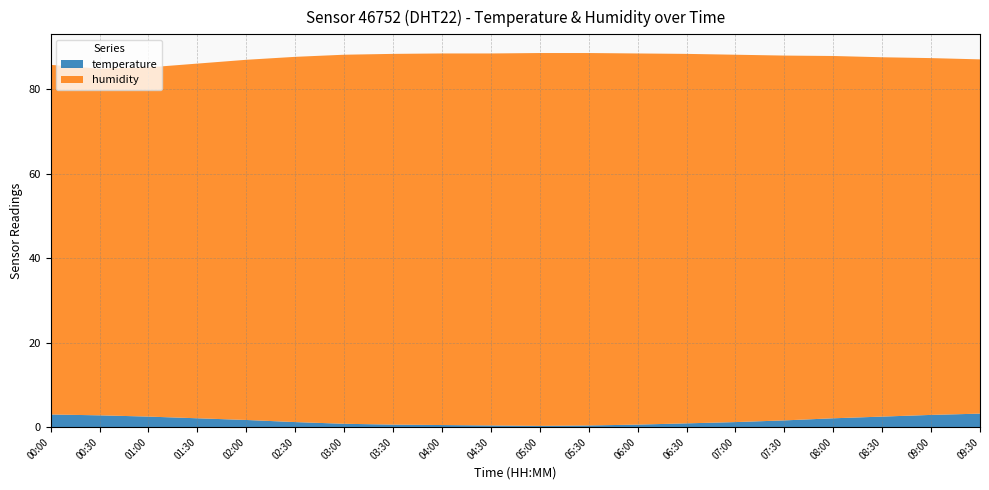

Reading left to right, transcribe all the data shown in this chart.

temperature: 00:00=3.0	00:30=2.8	01:00=2.5	01:30=2.1	02:00=1.7	02:30=1.2	03:00=0.8	03:30=0.6	04:00=0.5	04:30=0.4	05:00=0.3	05:30=0.4	06:00=0.6	06:30=0.9	07:00=1.2	07:30=1.6	08:00=2.1	08:30=2.5	09:00=2.9	09:30=3.2
humidity: 00:00=82.8	00:30=82.1	01:00=82.7	01:30=84.0	02:00=85.3	02:30=86.5	03:00=87.4	03:30=87.8	04:00=88.0	04:30=88.1	05:00=88.3	05:30=88.2	06:00=87.9	06:30=87.5	07:00=87.0	07:30=86.4	08:00=85.8	08:30=85.1	09:00=84.5	09:30=83.9